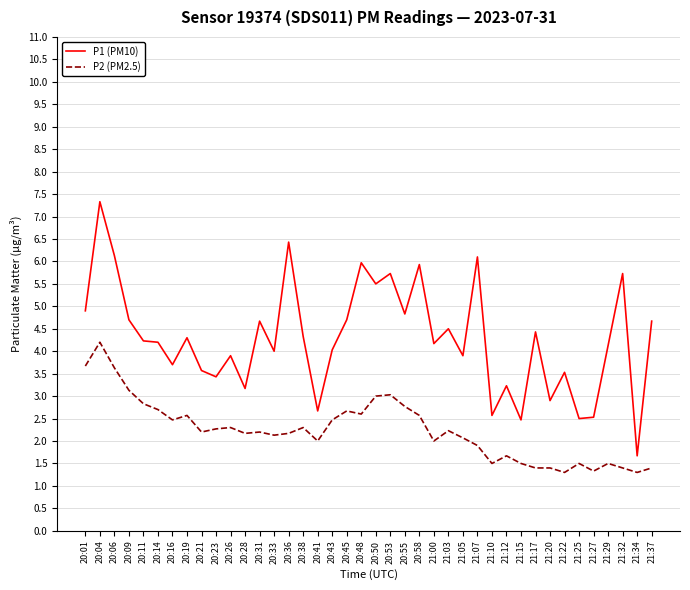

What position from the left is 21:22?

34